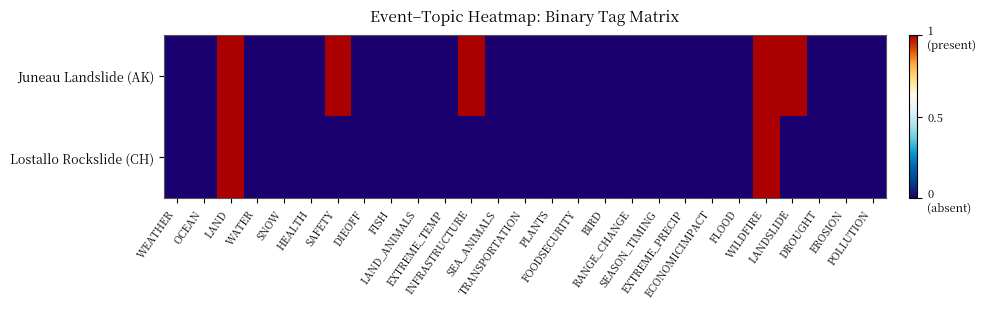

At which category is the sum across all series the highest?

LAND